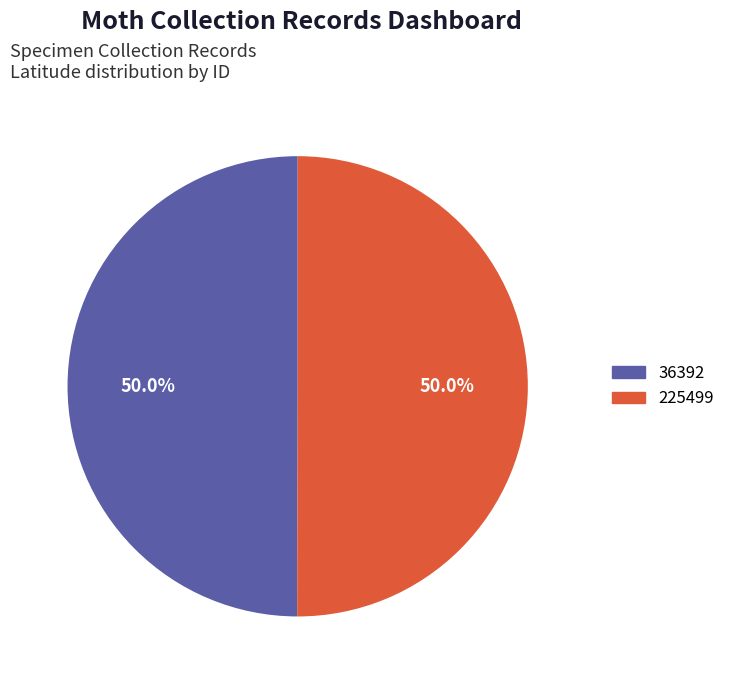

Is it true that 225499 is 50% of the pie?

True